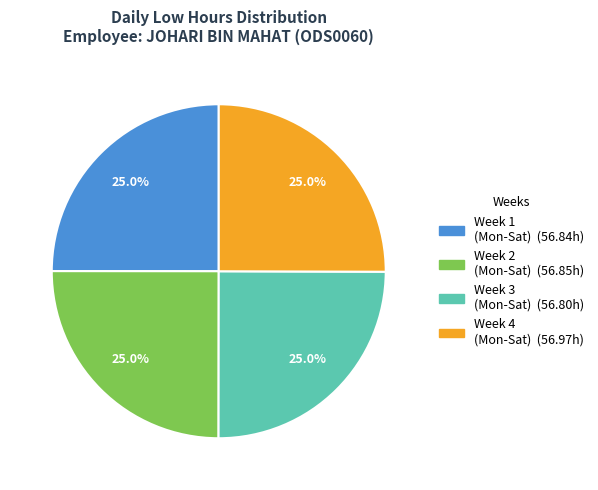

Is there a majority slice in this chart?

No